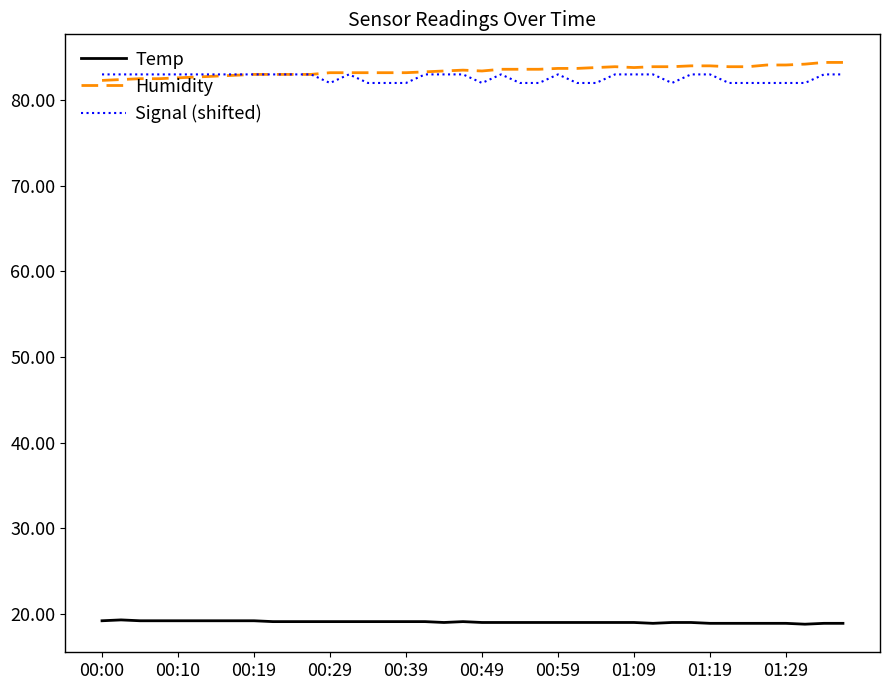

What is the minimum value for Humidity?

82.3